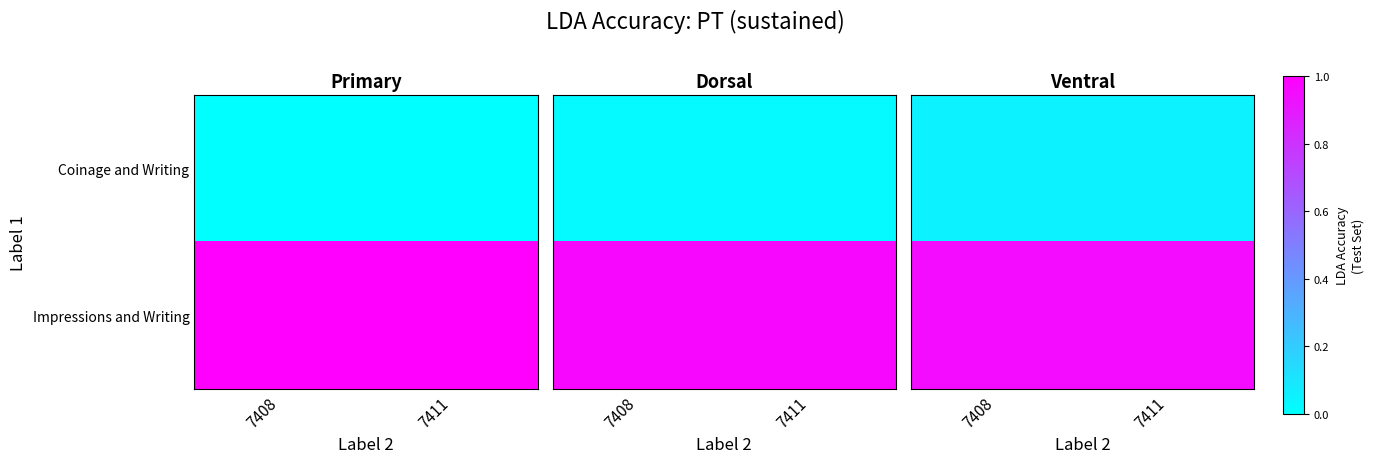

The Coinage and Writing series shows 0.1 at 7408. True or false?

True